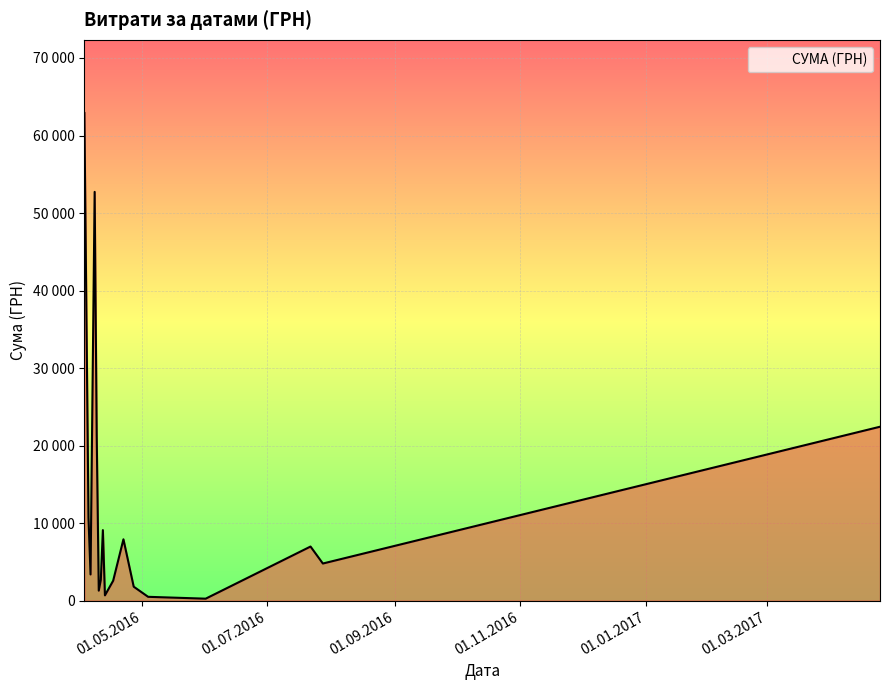

Is this an area chart (filled region under the line)?

Yes